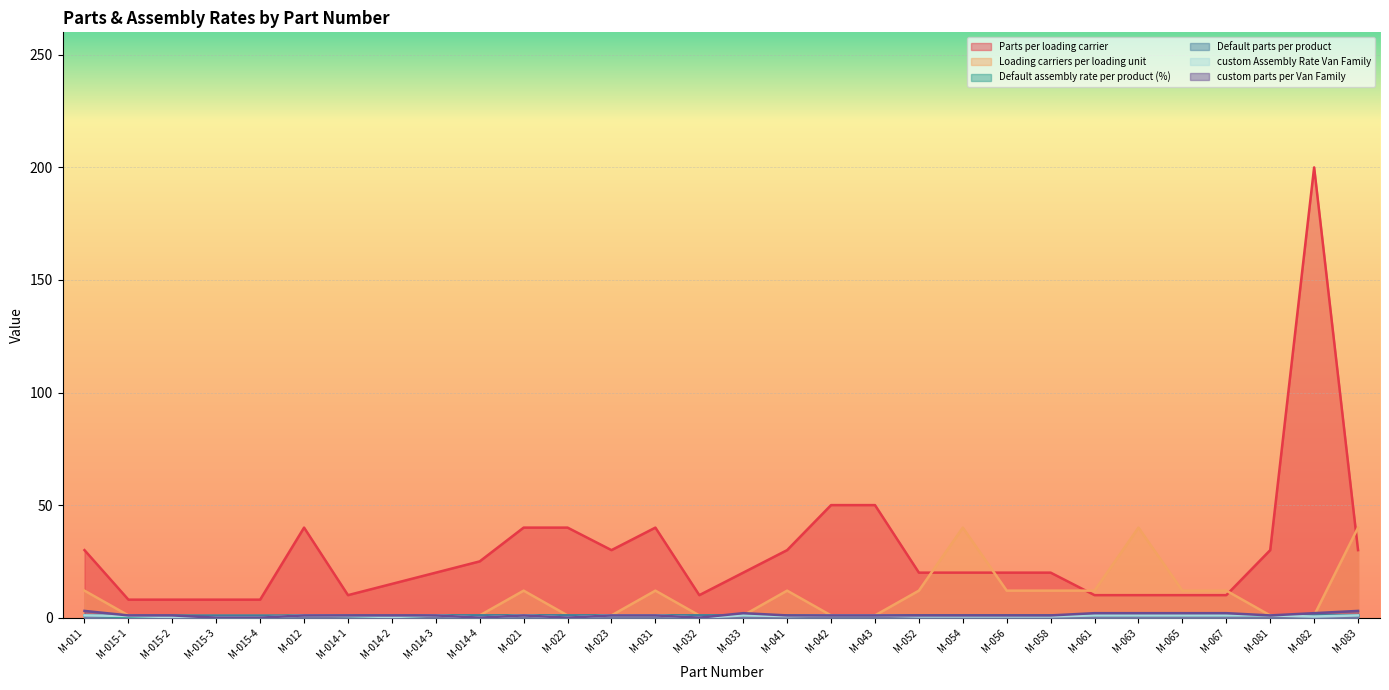

What is the label of the 27th point from the left?

M-067